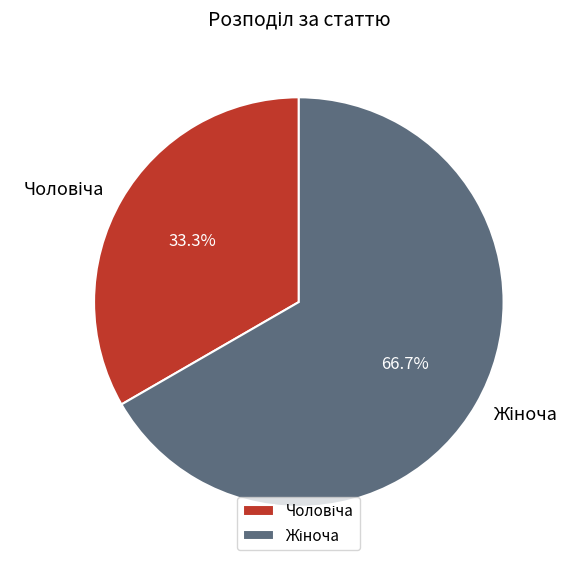

Is there any slice that represents more than half of the pie?

Yes